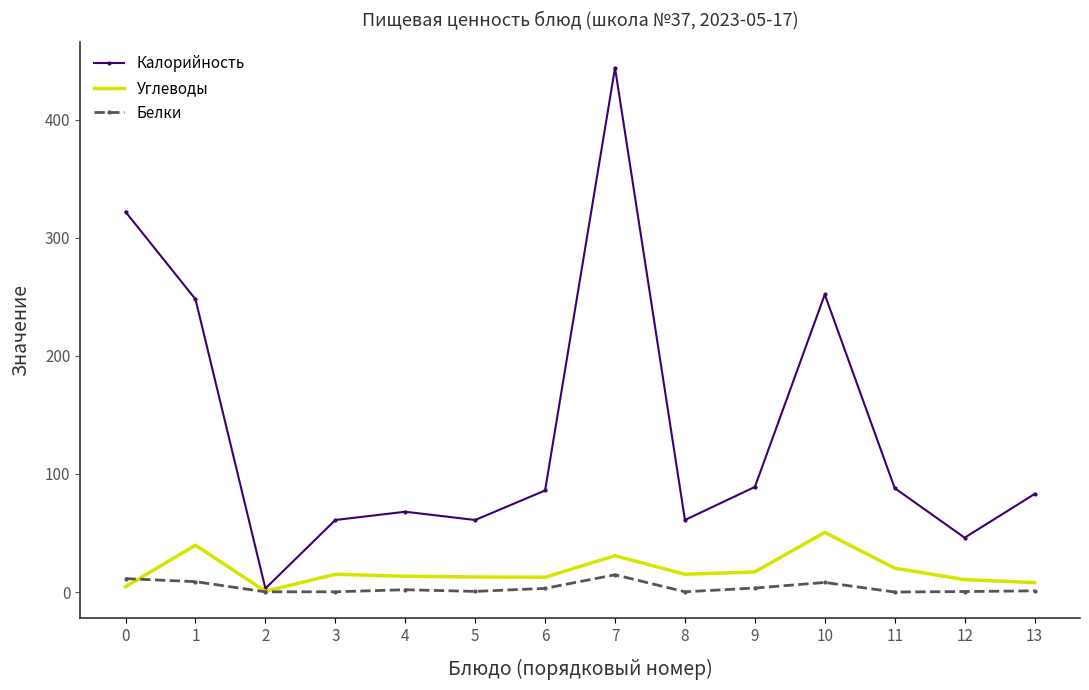

Which series has the largest total across all categories?

Калорийность